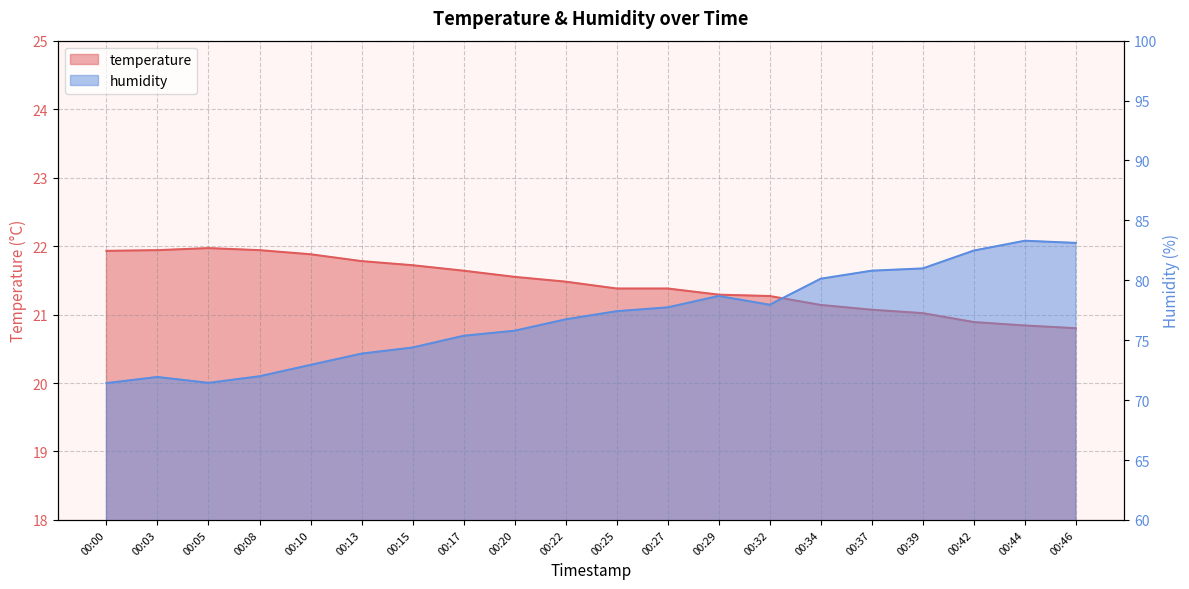

How many distinct data groups are displayed?

2